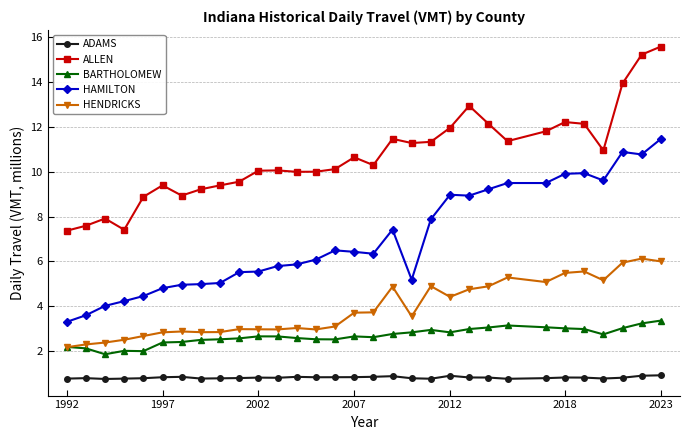

What is the minimum value shown in the chart?

0.8